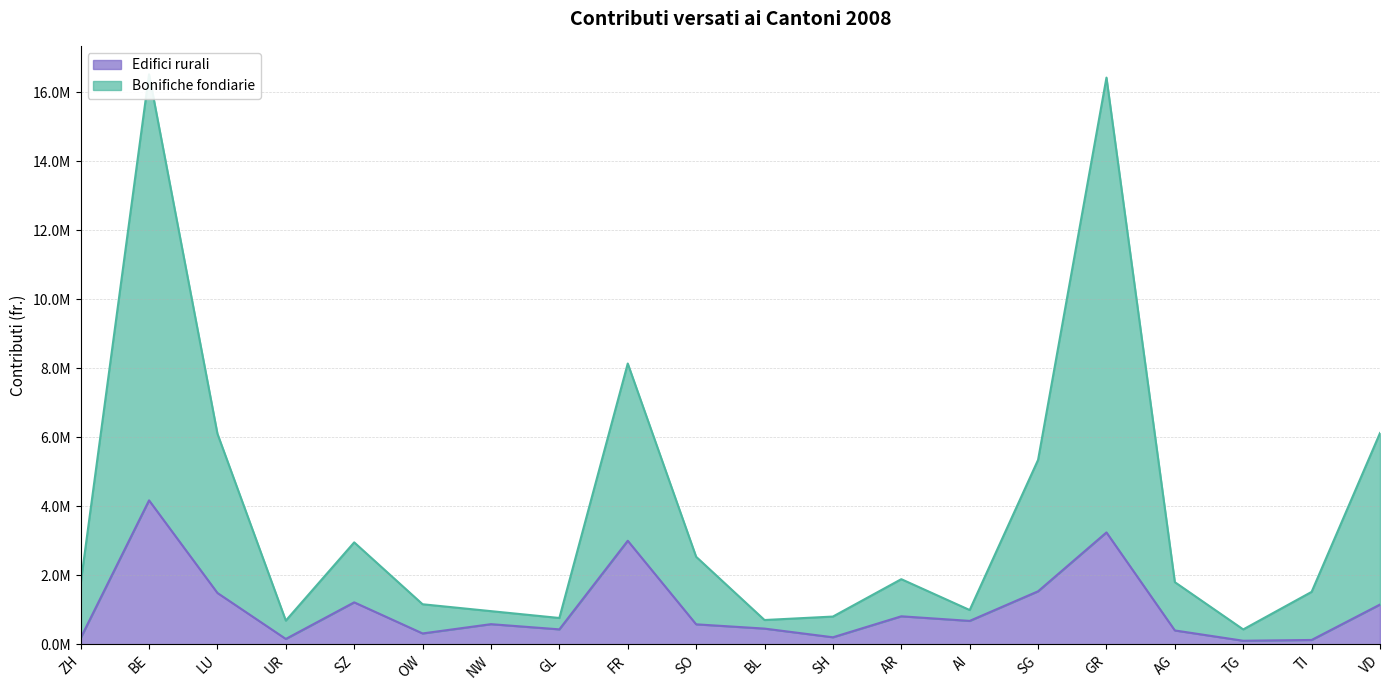

In Bonifiche fondiarie, how many points are higher than both neighbors (excluding endpoints)?

5